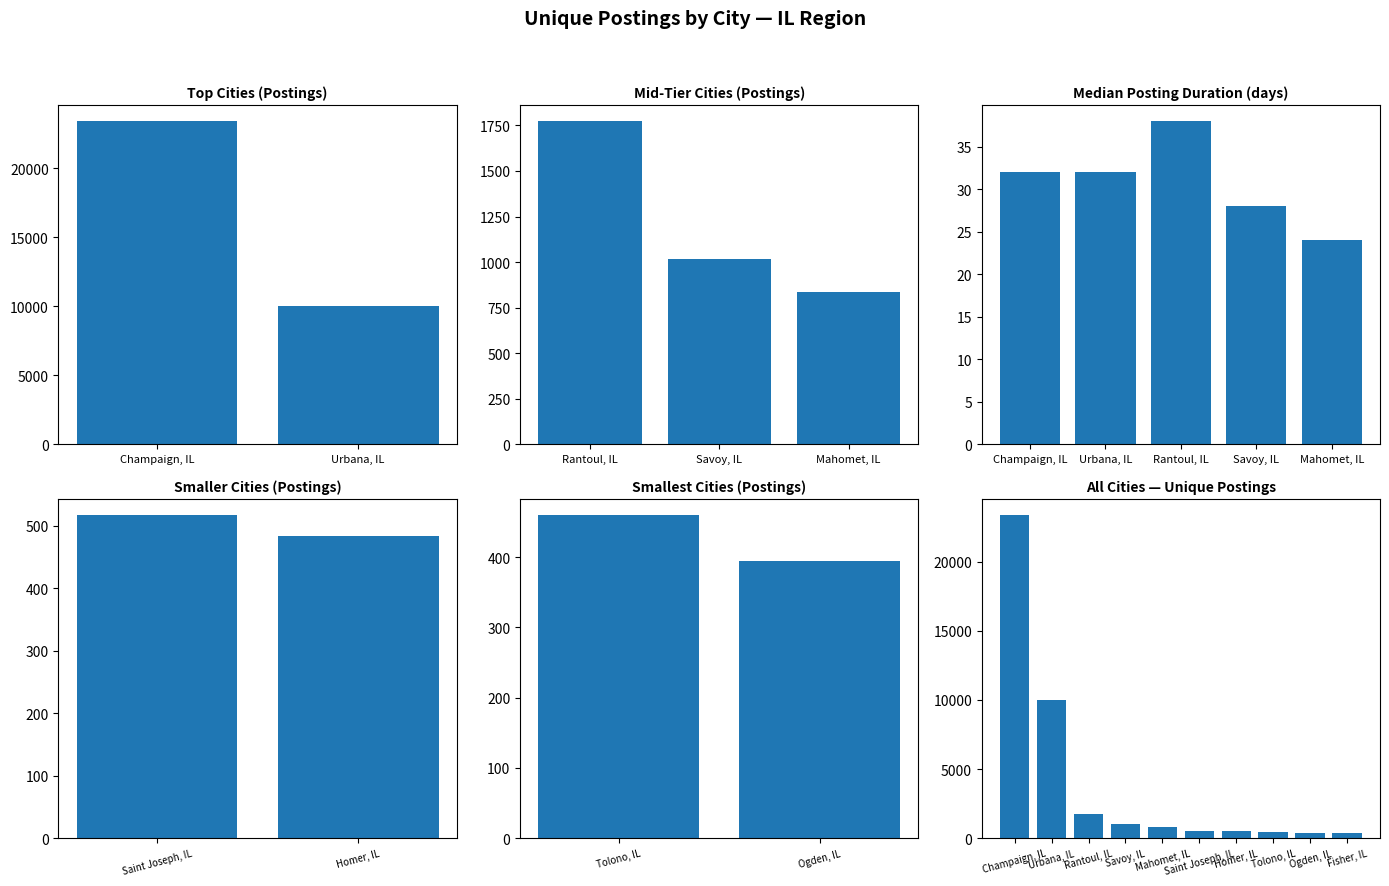

How many data points does each series have?

10